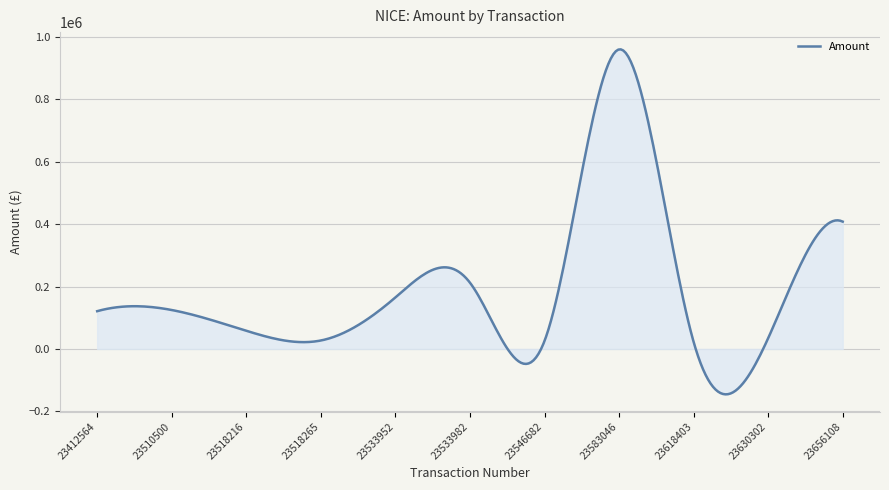

What is the difference between the maximum and minimum values?

1105574.0